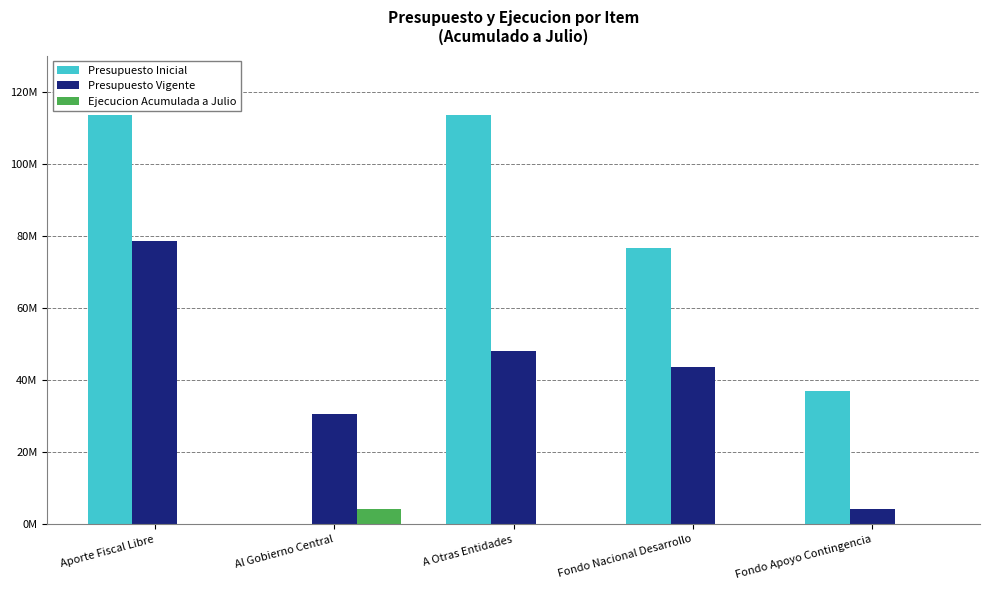

What are all the series names shown in the legend?

Presupuesto Inicial, Presupuesto Vigente, Ejecucion Acumulada a Julio